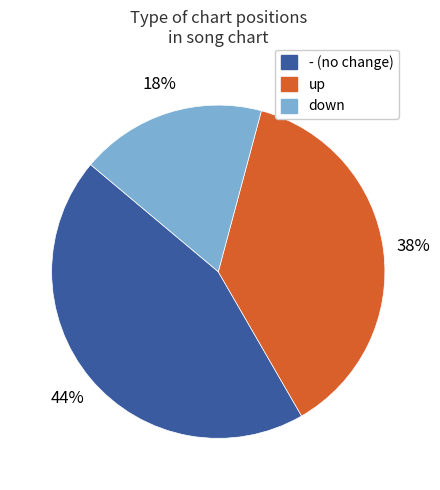

True or false: down accounts for 18% of the total.

True